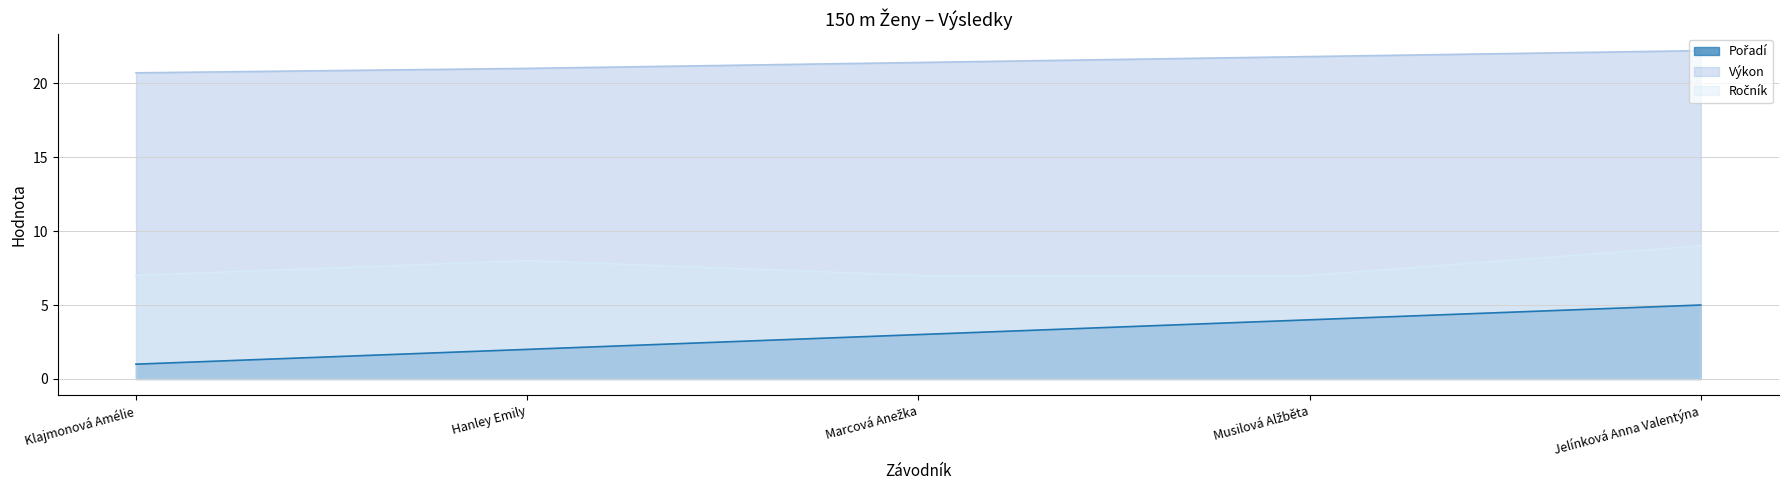

Rank the series by their maximum value, from lowest to highest.

Pořadí, Ročník, Výkon